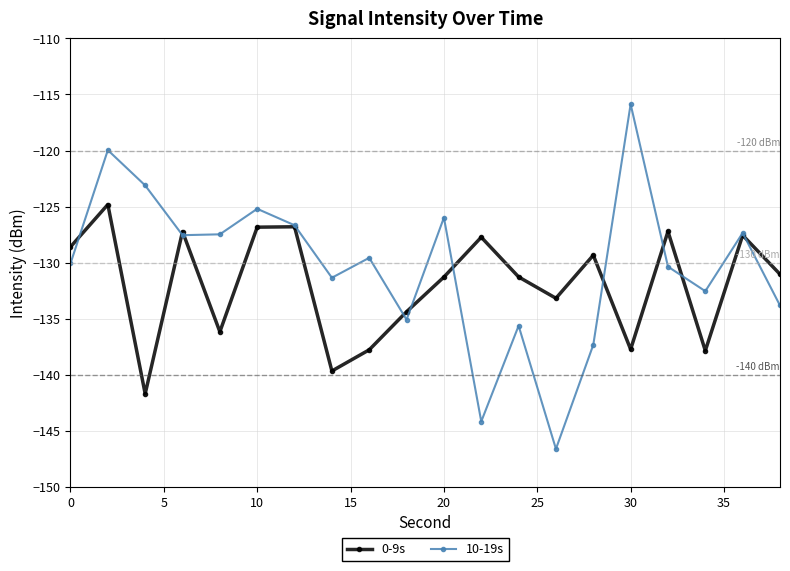

Which series has the largest total across all categories?

10-19s